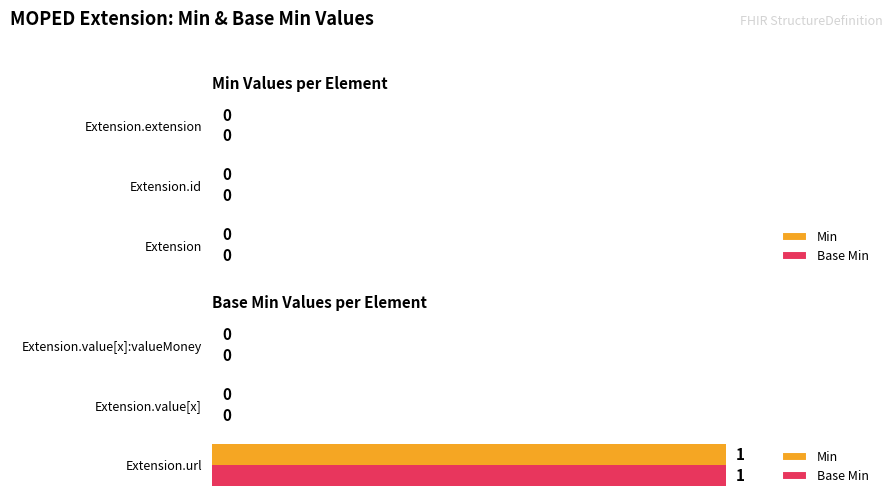

Count the number of data series in this chart.

2